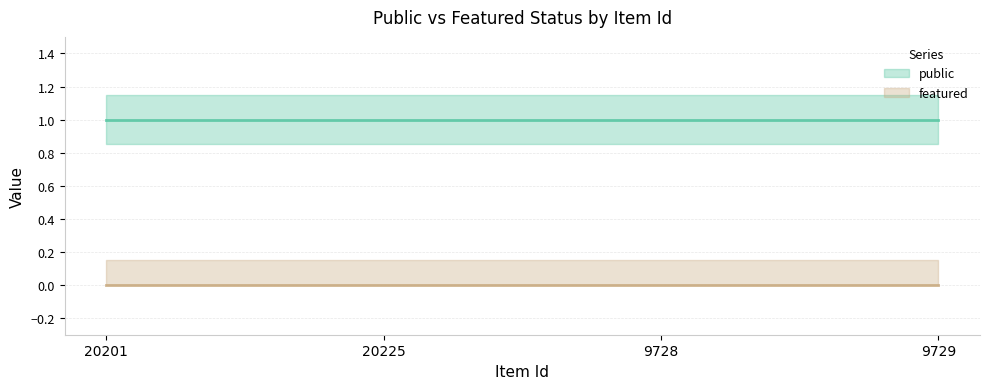

Count the number of data series in this chart.

2